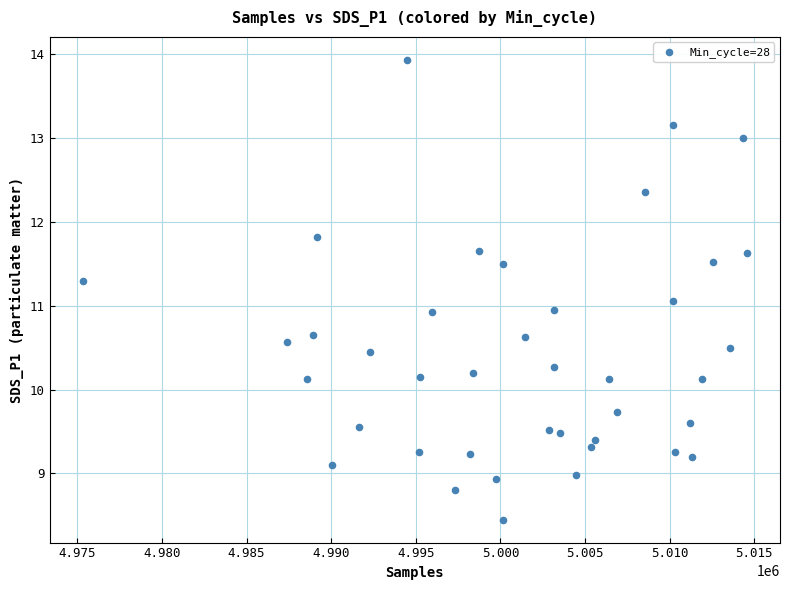

What is the range of X values (max minus min)?

39246.0